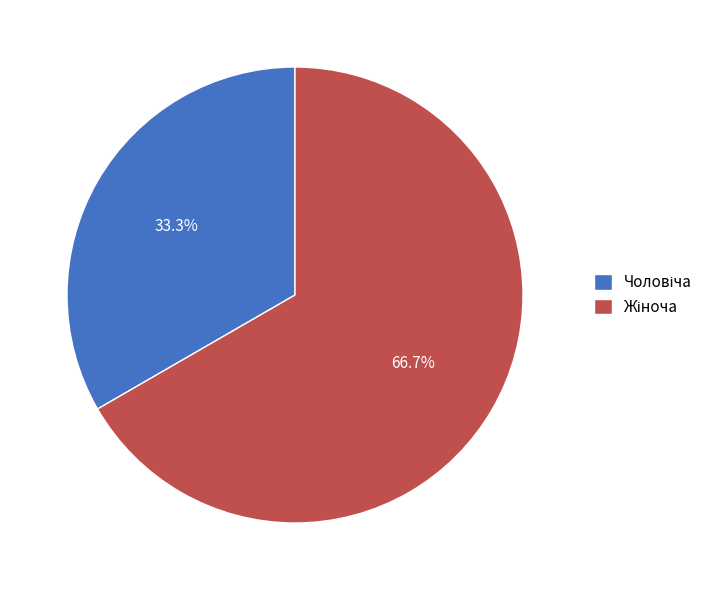

Is there a majority slice in this chart?

Yes